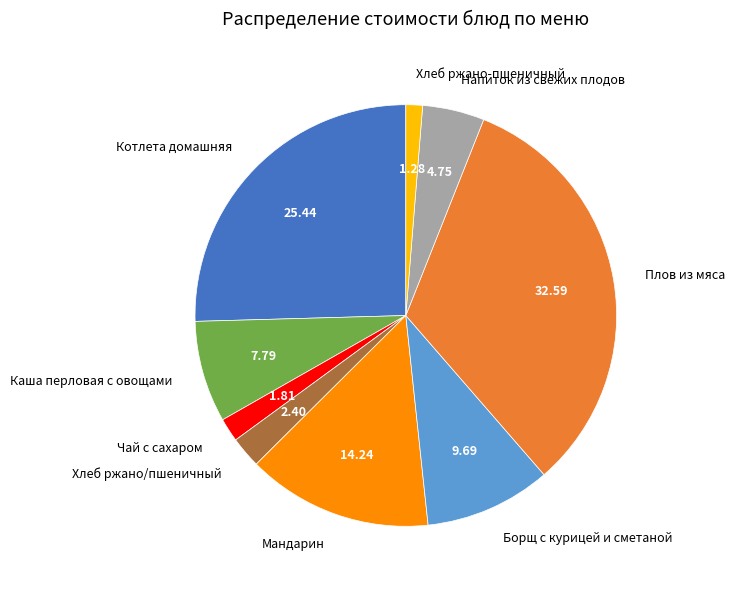

How many segments does this pie chart have?

9